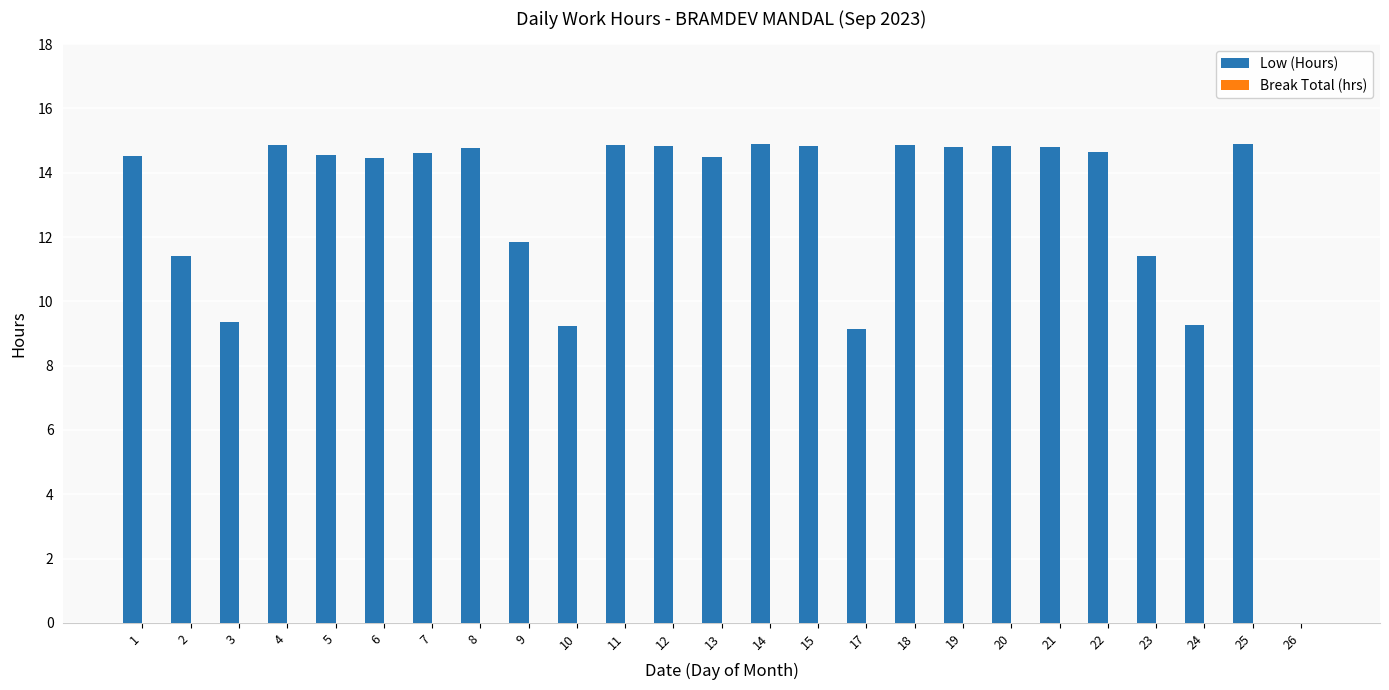

What is the change in value from 3 to 26?

-9.4